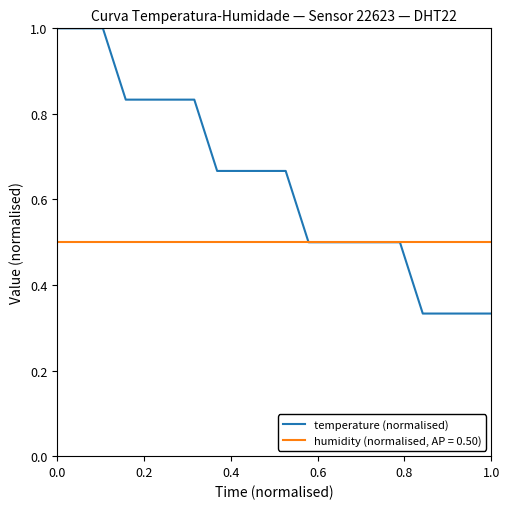

Which series has the widest spread of values?

temperature (normalised)